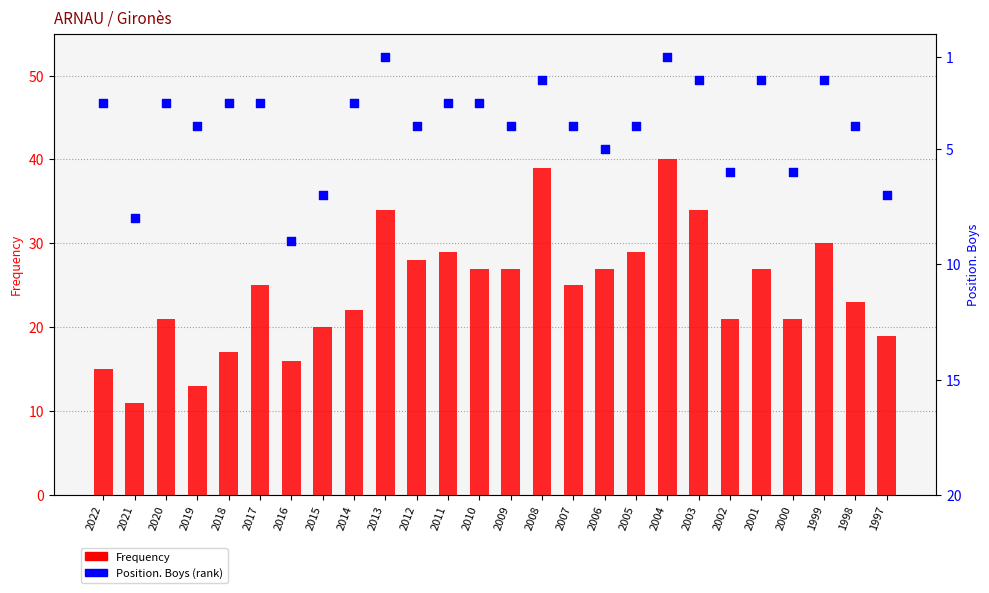

Which series has the widest spread of Y values?

Frequency